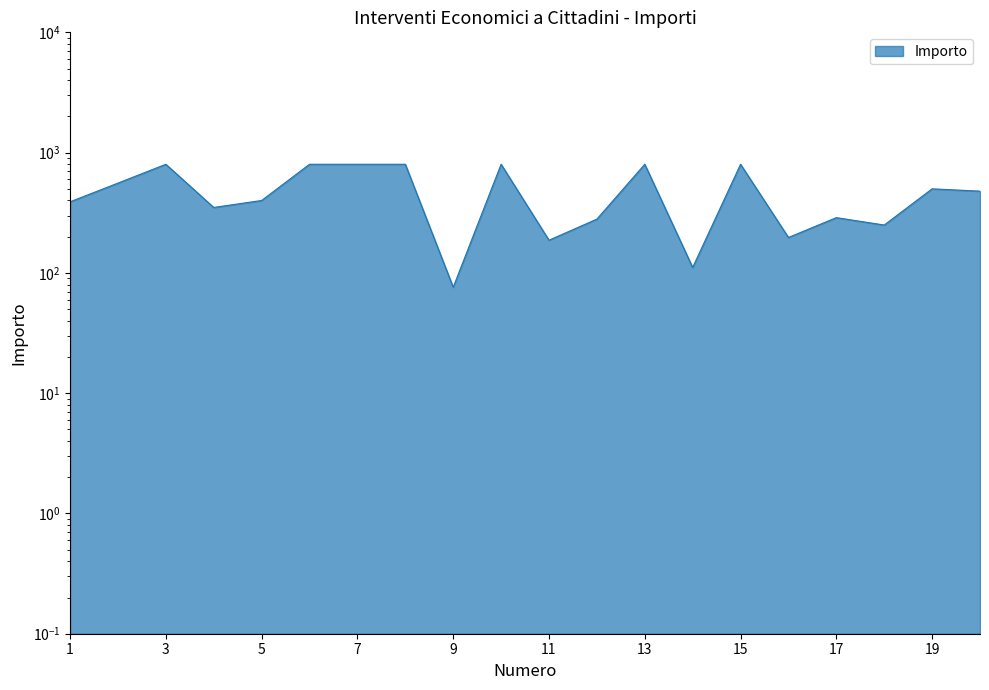

Does the chart display data point markers on the line(s)?

No